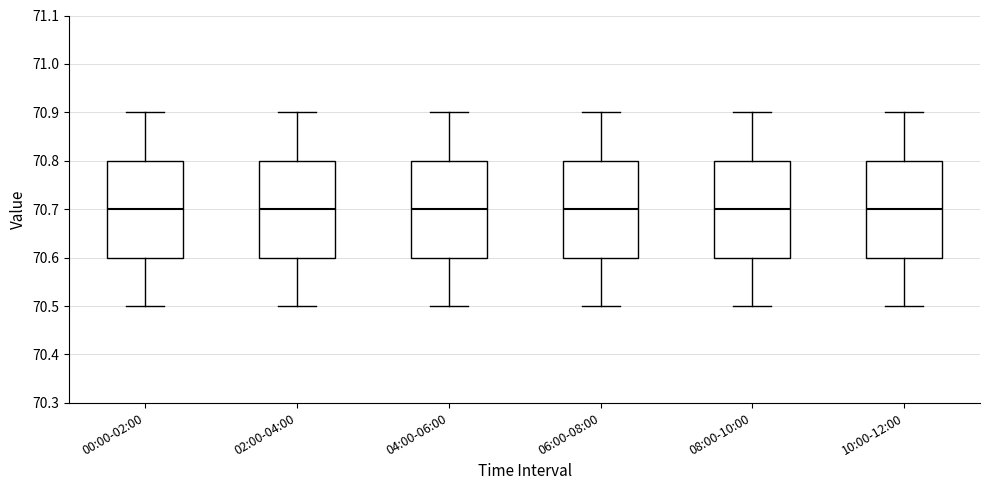

Reading left to right, transcribe this box plot: for each box, give where its median line is, the range the box spans, and where its two whiskers end, as read against the y-axis. The values are not printed on the chart, so give them approximately, as read against the axis.

00:00-02:00: median 70.7, box 70.6 to 70.8, whiskers 70.5 to 70.9
02:00-04:00: median 70.7, box 70.6 to 70.8, whiskers 70.5 to 70.9
04:00-06:00: median 70.7, box 70.6 to 70.8, whiskers 70.5 to 70.9
06:00-08:00: median 70.7, box 70.6 to 70.8, whiskers 70.5 to 70.9
08:00-10:00: median 70.7, box 70.6 to 70.8, whiskers 70.5 to 70.9
10:00-12:00: median 70.7, box 70.6 to 70.8, whiskers 70.5 to 70.9